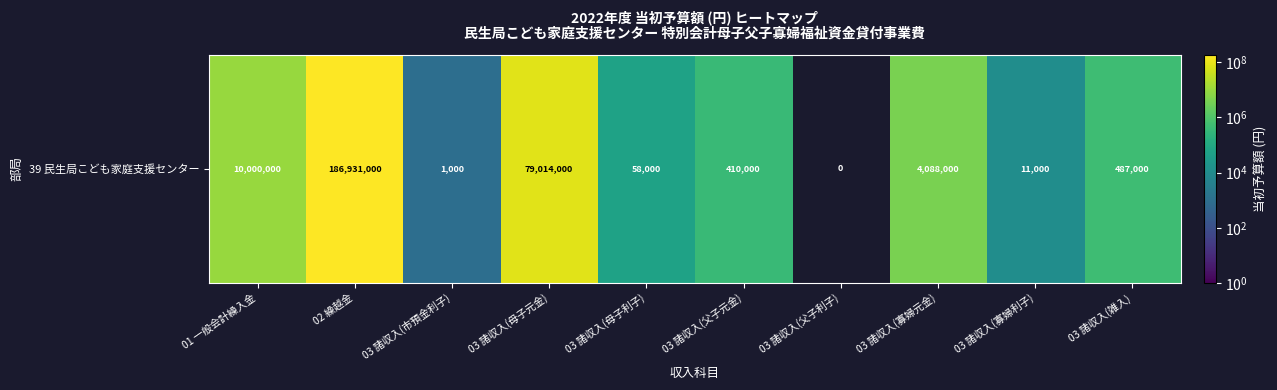

Which category has the lowest value across all series?

03 諸収入(父子利子)